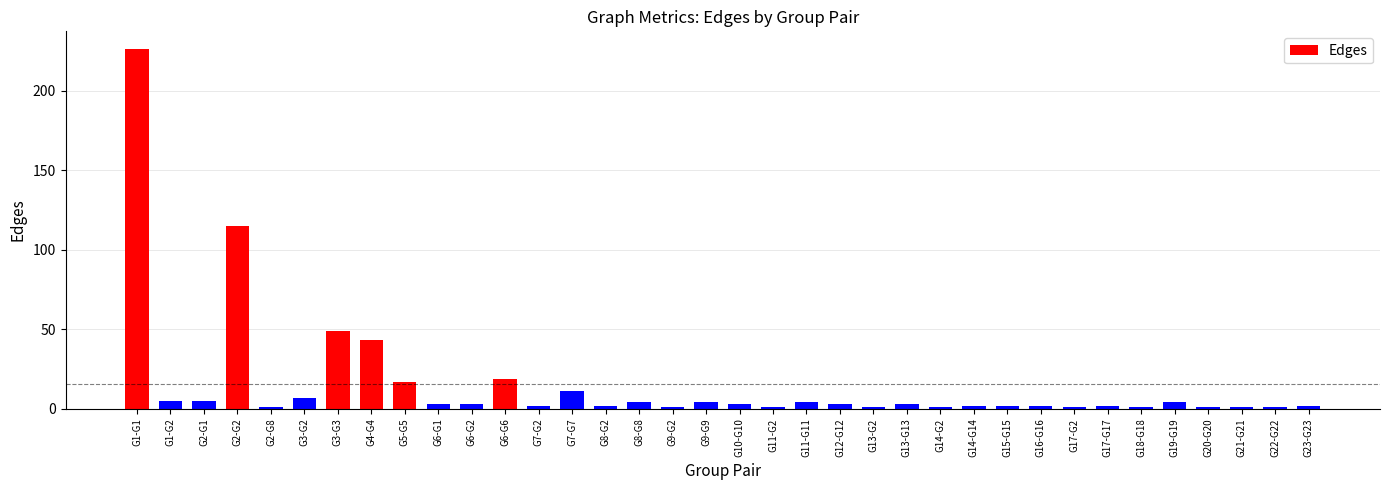

How many bars are there in total?

36